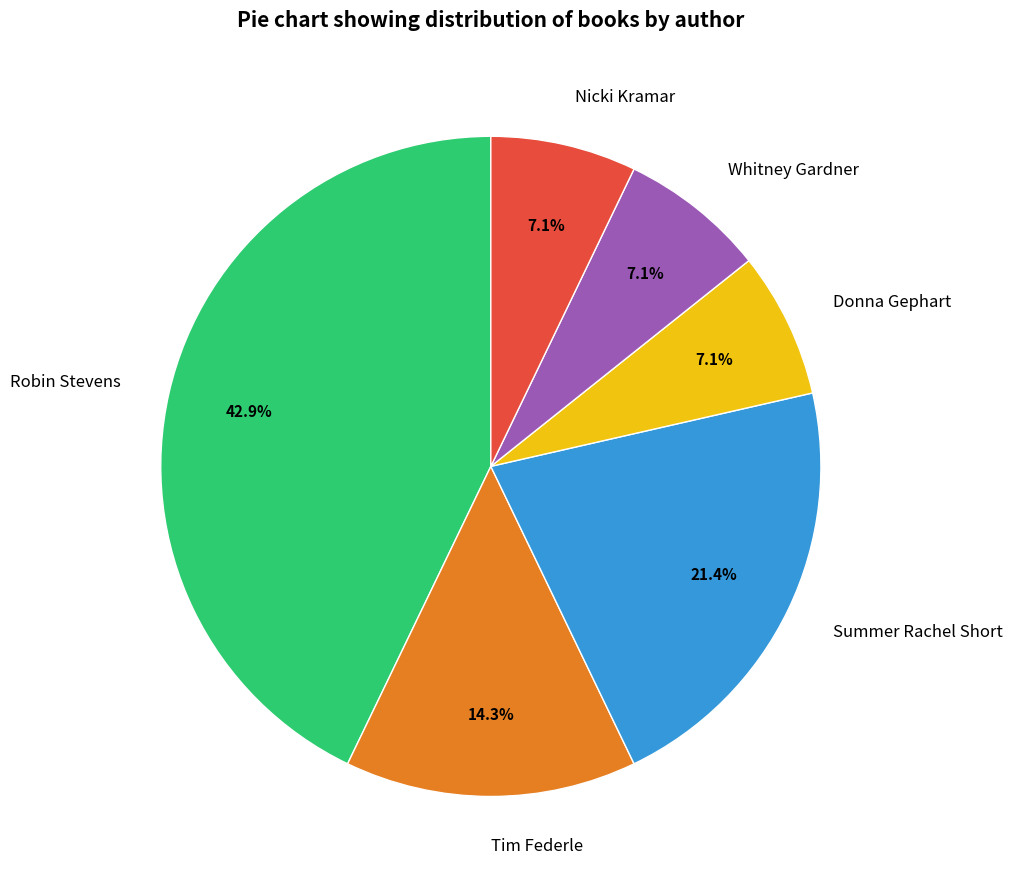

To the nearest percent, what portion does Whitney Gardner represent?

7%